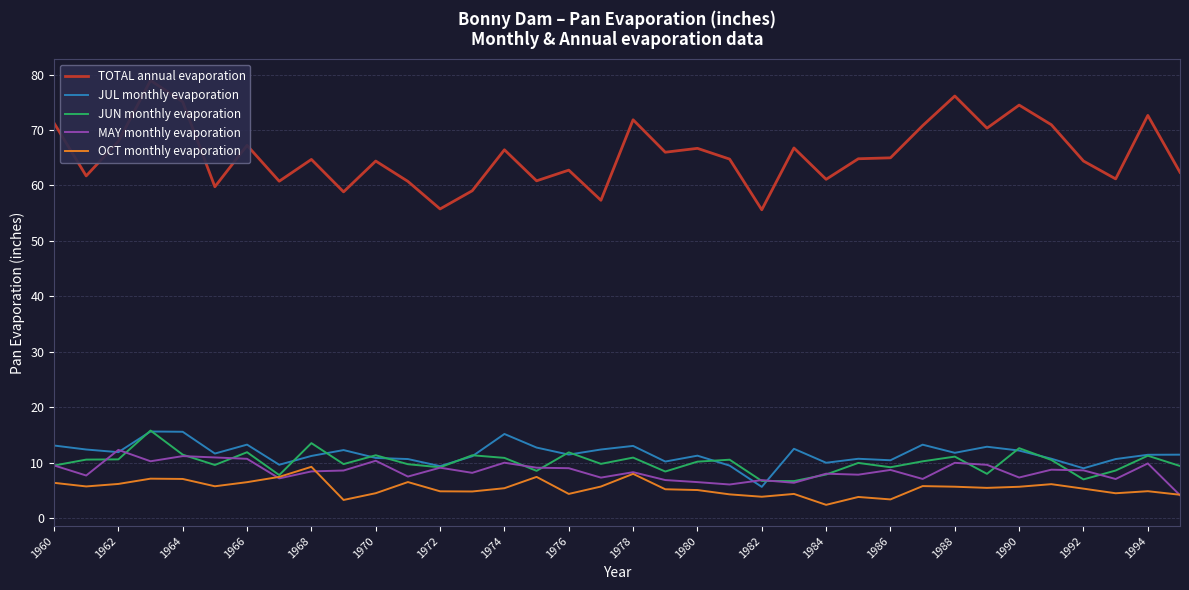

What is the minimum value for JUL monthly evaporation?

5.6